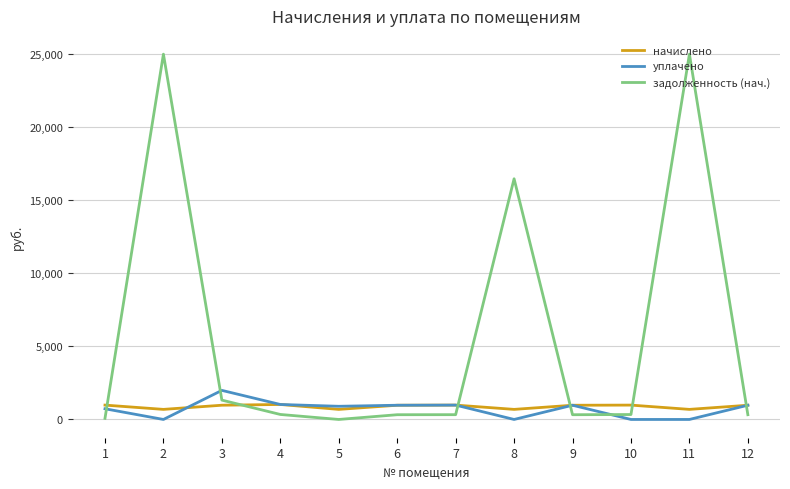

Which series has the largest total across all categories?

задолженность (нач.)